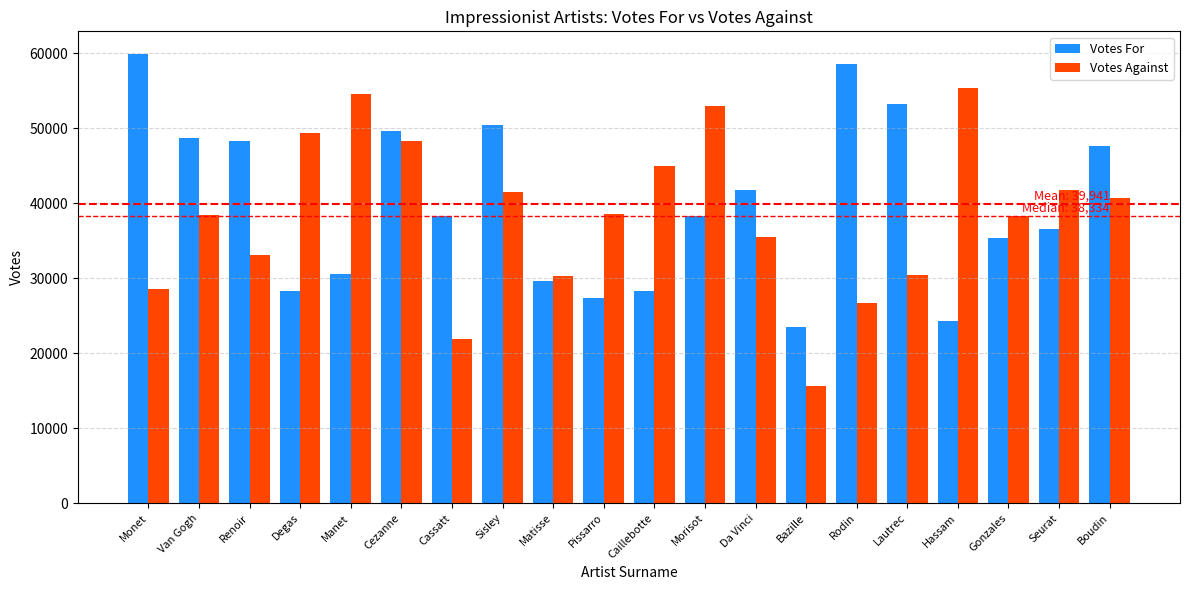

What is the sum of the Votes For values at Gonzales and Seurat?

71942